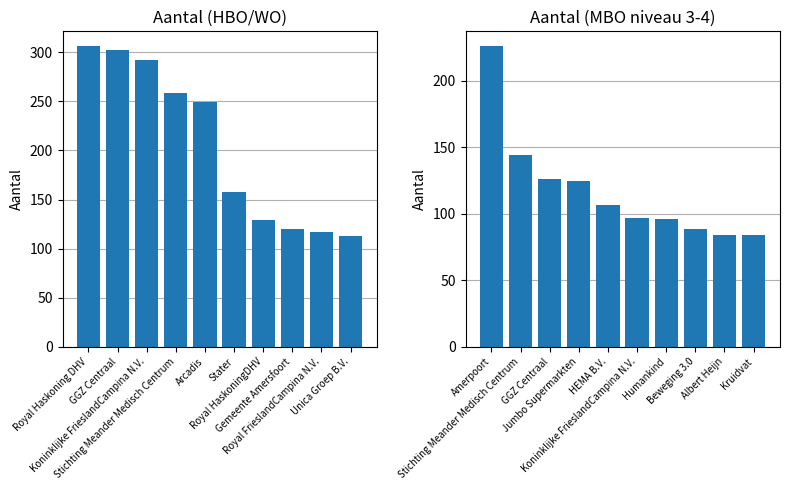

What position from the right is Beweging 3.0?

3